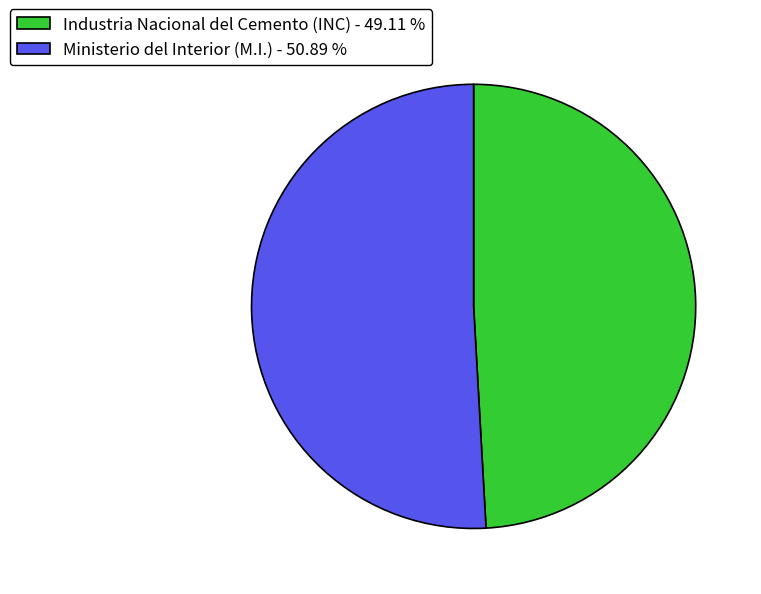

What is the smallest slice in the pie chart?

Industria Nacional del Cemento (INC)